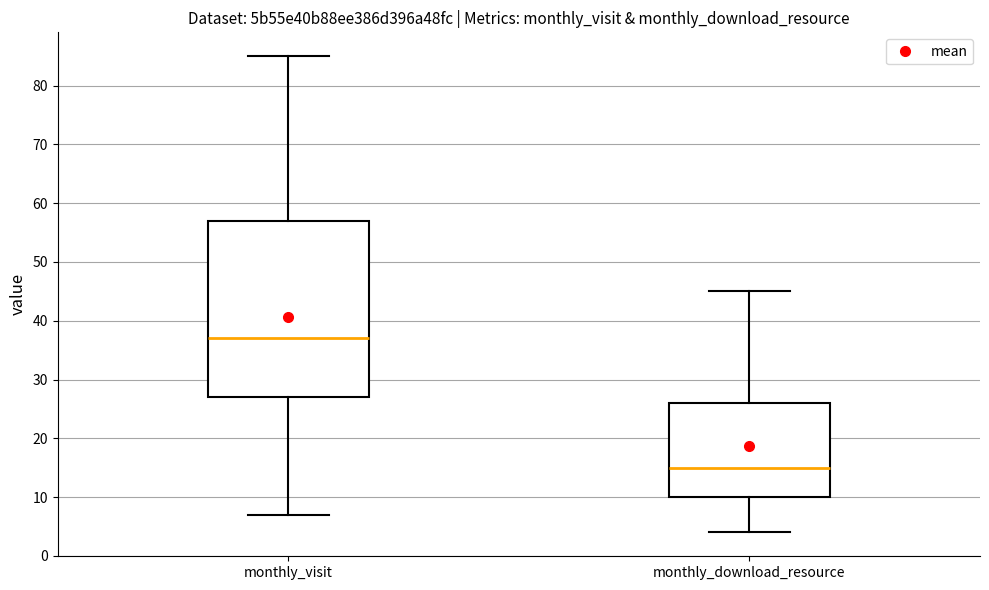

Which box is the tallest, from its lower edge to its upper edge?

monthly_visit